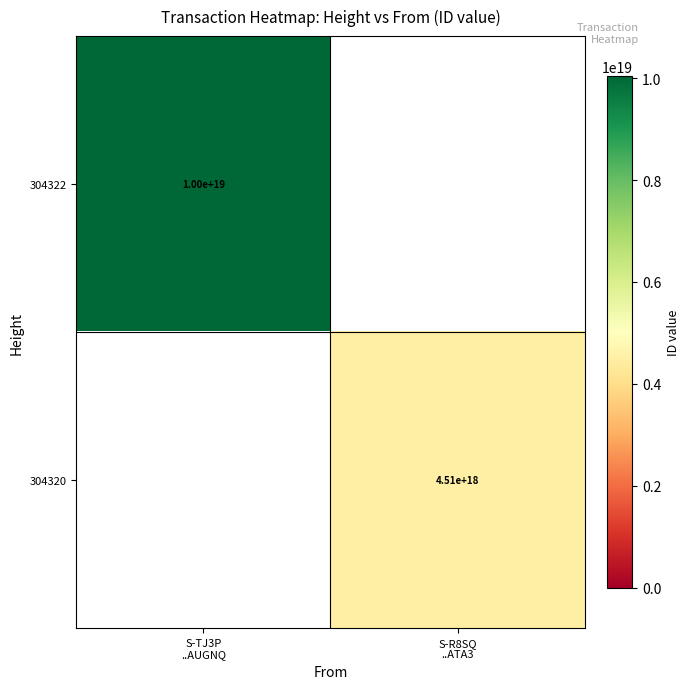

Rank the categories by 304320 value from highest to lowest.

S-R8SQ ..ATA3, S-TJ3P ..AUGNQ